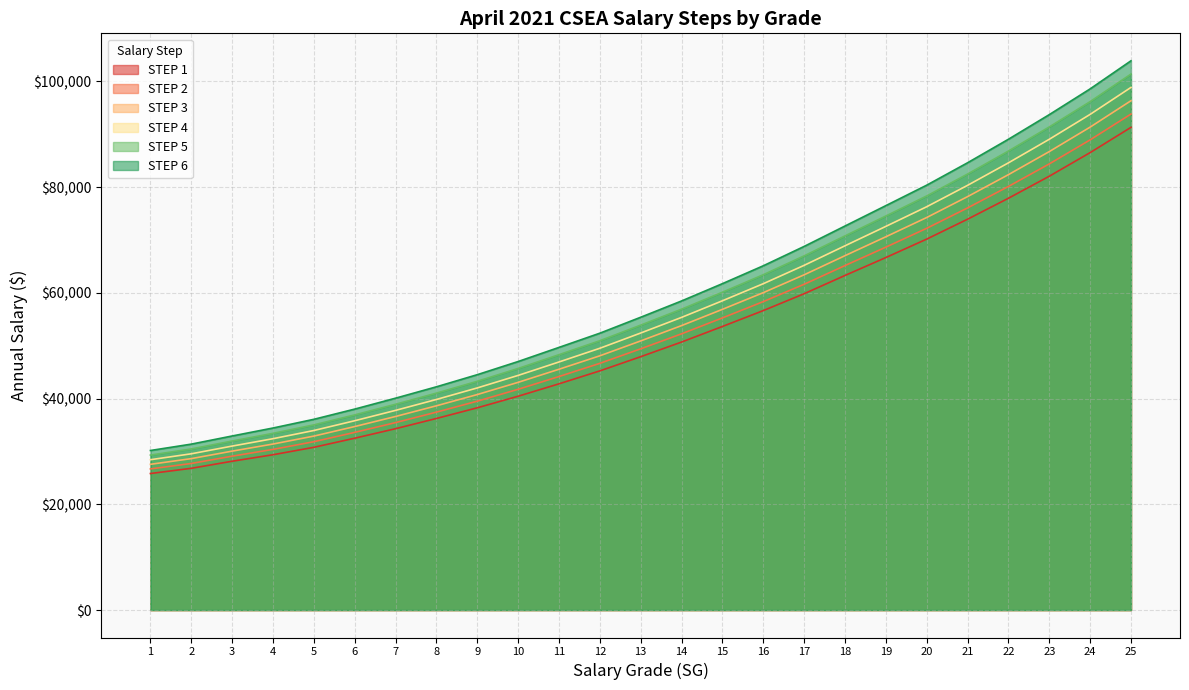

Reading left to right, list all the values displayed in this chart.

STEP 1: 1=25825	2=26811	3=28150	4=29379	5=30785	6=32507	7=34304	8=36239	9=38257	10=40446	11=42792	12=45241	13=47923	14=50697	15=53641	16=56646	17=59834	18=63290	19=66681	20=70170	21=73932	22=77895	23=82062	24=86528	25=91309
STEP 2: 1=26696	2=27726	3=29105	4=30390	5=31844	6=33608	7=35459	8=37437	9=39510	10=41759	11=44170	12=46667	13=49416	14=52251	15=55261	16=58341	17=61624	18=65161	19=68645	20=72210	21=76067	22=80127	23=84392	24=88939	25=93827
STEP 3: 1=27567	2=28641	3=30060	4=31401	5=32903	6=34709	7=36614	8=38635	9=40763	10=43072	11=45548	12=48093	13=50909	14=53805	15=56881	16=60036	17=63414	18=67032	19=70609	20=74250	21=78202	22=82359	23=86722	24=91350	25=96345
STEP 4: 1=28438	2=29556	3=31015	4=32412	5=33962	6=35810	7=37769	8=39833	9=42016	10=44385	11=46926	12=49519	13=52402	14=55359	15=58501	16=61731	17=65204	18=68903	19=72573	20=76290	21=80337	22=84591	23=89052	24=93761	25=98863
STEP 5: 1=29309	2=30471	3=31970	4=33423	5=35021	6=36911	7=38924	8=41031	9=43269	10=45698	11=48304	12=50945	13=53895	14=56913	15=60121	16=63426	17=66994	18=70774	19=74537	20=78330	21=82472	22=86823	23=91382	24=96172	25=101381
STEP 6: 1=30180	2=31386	3=32925	4=34434	5=36080	6=38012	7=40079	8=42229	9=44522	10=47011	11=49682	12=52371	13=55388	14=58467	15=61741	16=65121	17=68784	18=72645	19=76501	20=80370	21=84607	22=89055	23=93712	24=98583	25=103899